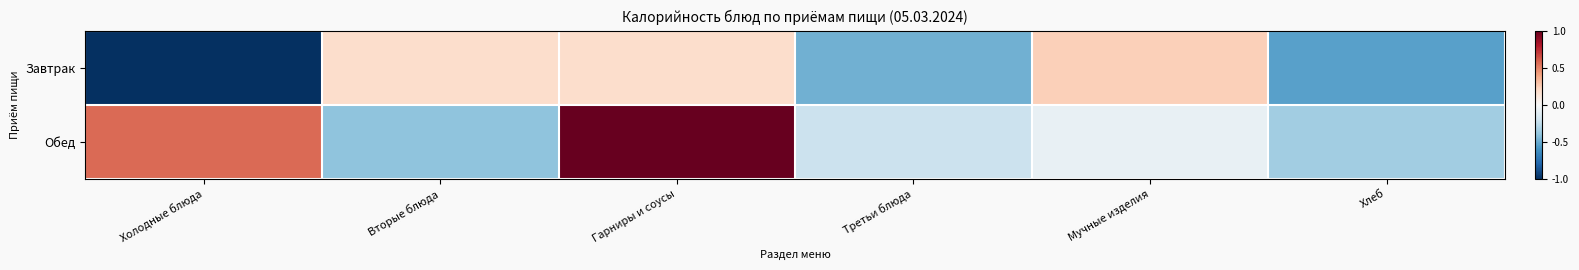

What is the difference between the highest and lowest values at Гарниры и соусы?

0.8